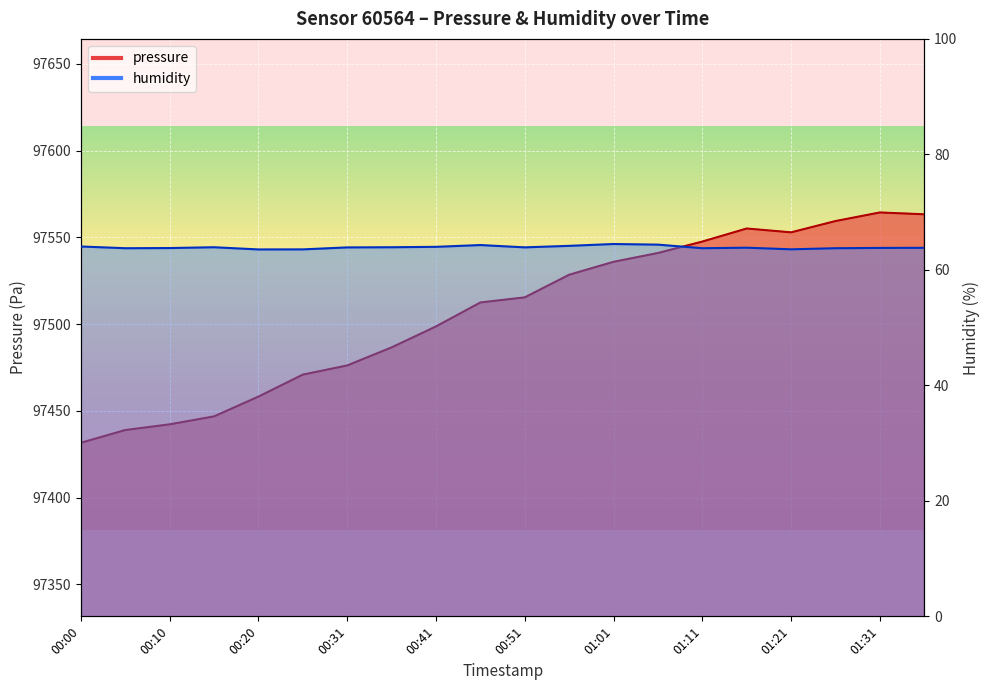

At which category does pressure reach its first local valley?

01:21